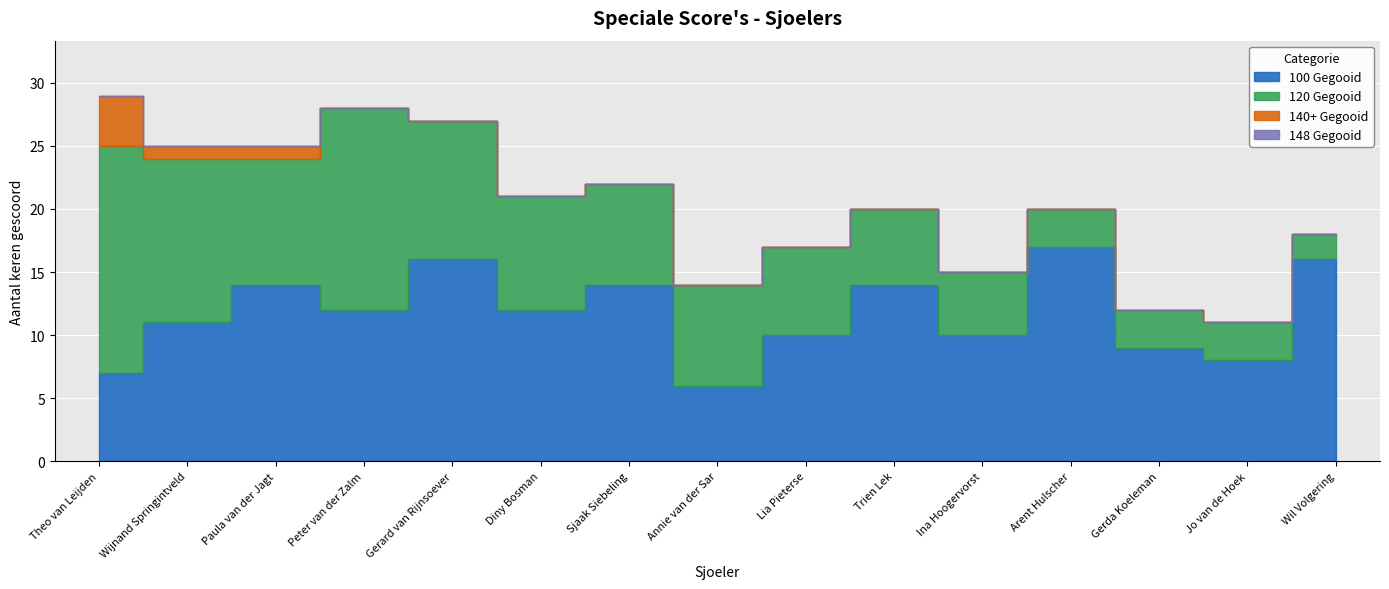

Which series changed the most between Sjaak Siebeling and Ina Hoogervorst?

100 Gegooid